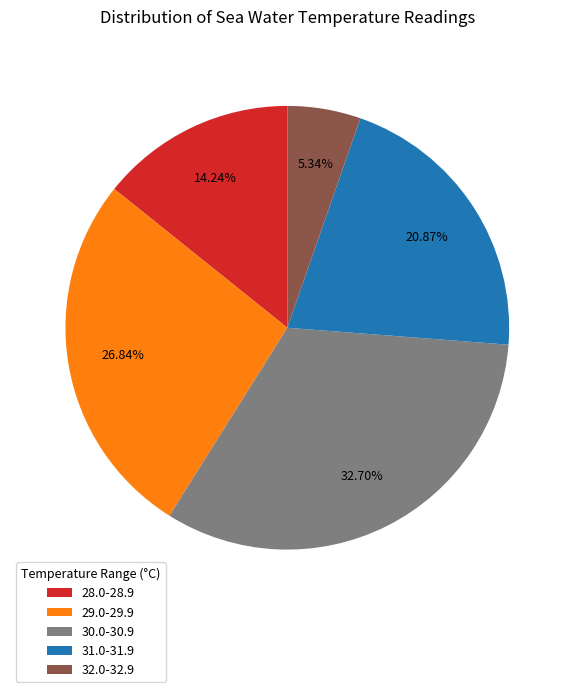

Do 31.0-31.9 and 29.0-29.9 together represent more than half of the pie?

No